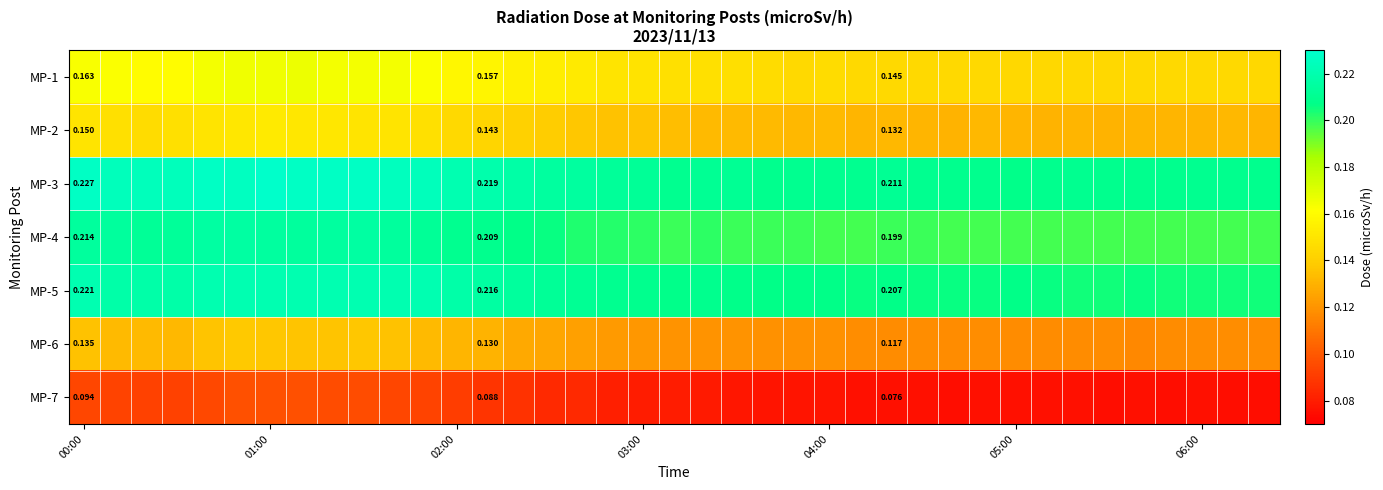

What is the sum of all MP-1 values?

5.9